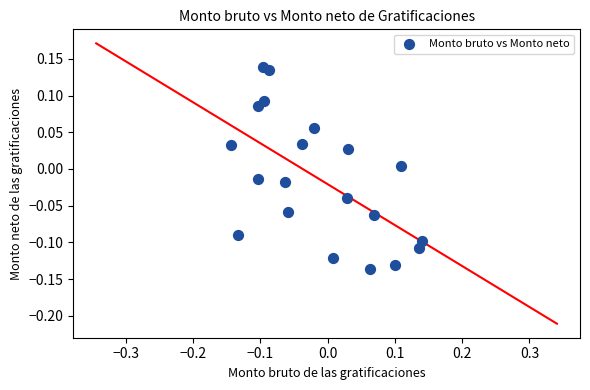

What is the range of Y values (max minus min)?

0.3